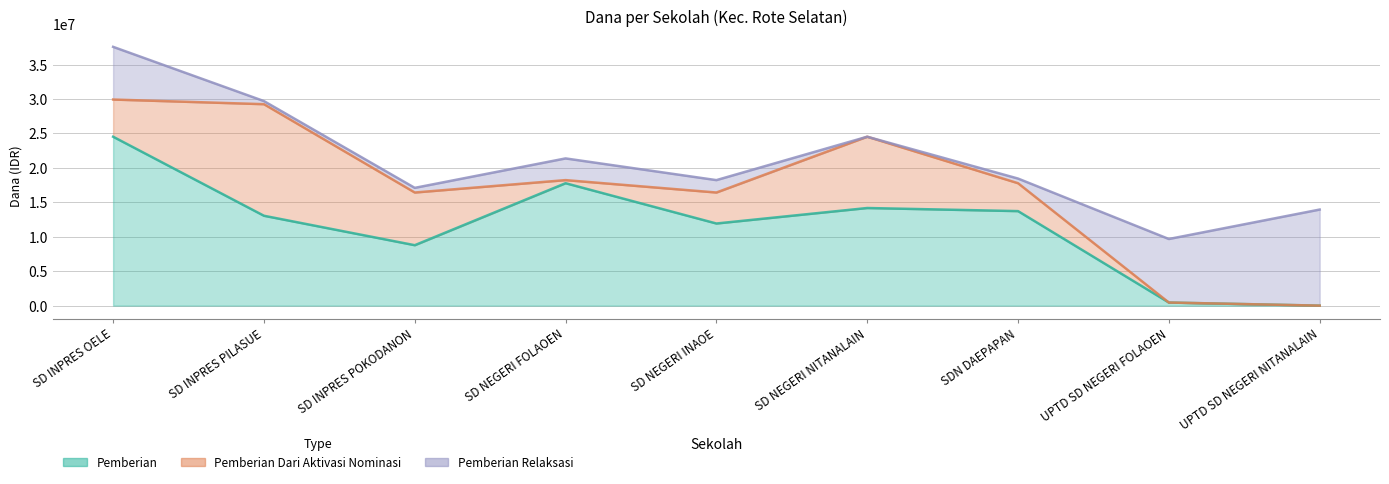

Reading left to right, transcribe all the data shown in this chart.

Pemberian: 24525000	13050000	8775000	17775000	11925000	14175000	13725000	450000	0
Pemberian Dari Aktivasi Nominasi: 5400000	16200000	7650000	450000	4500000	10350000	4050000	0	0
Pemberian Relaksasi: 7650000	450000	675000	3150000	1800000	0	675000	9225000	13950000